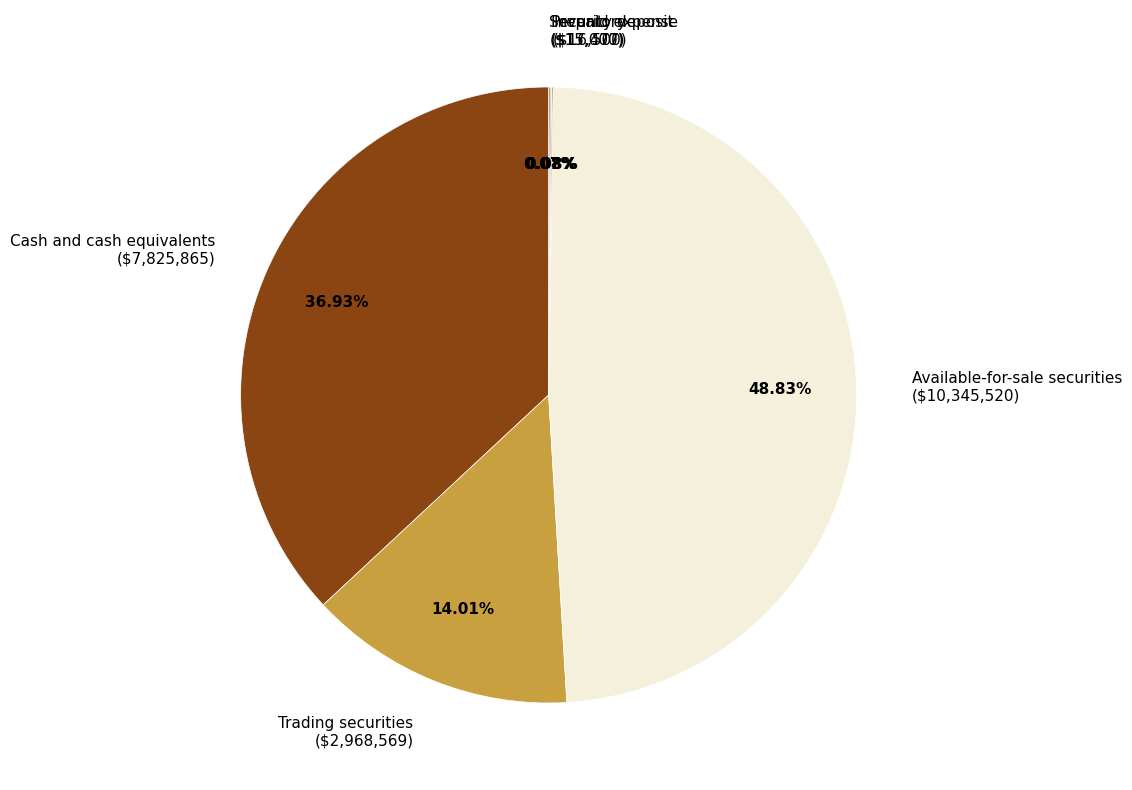

Does Trading securities represent more than half of the total?

No